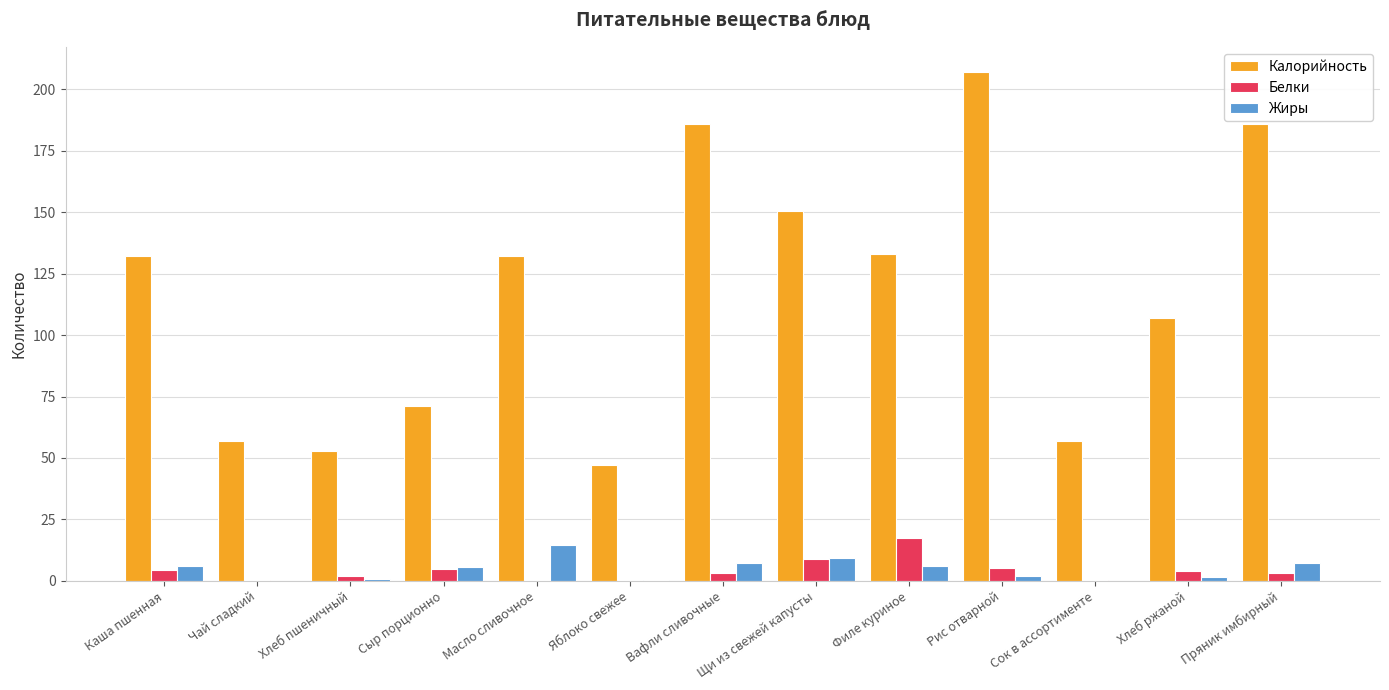

At which category is the sum across all series the highest?

Рис отварной